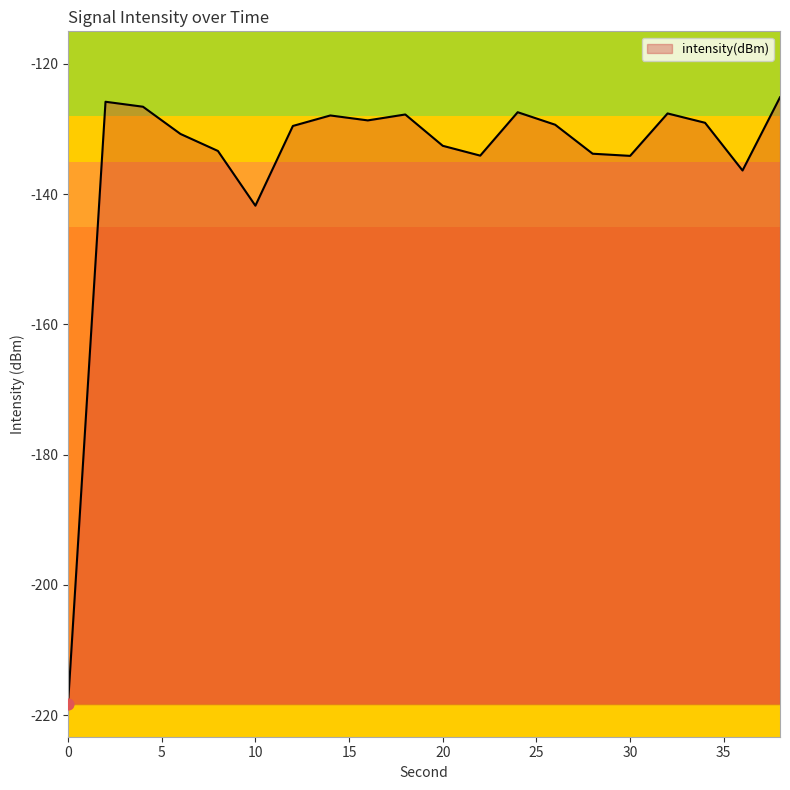

What is the maximum value shown in the chart?

-125.1